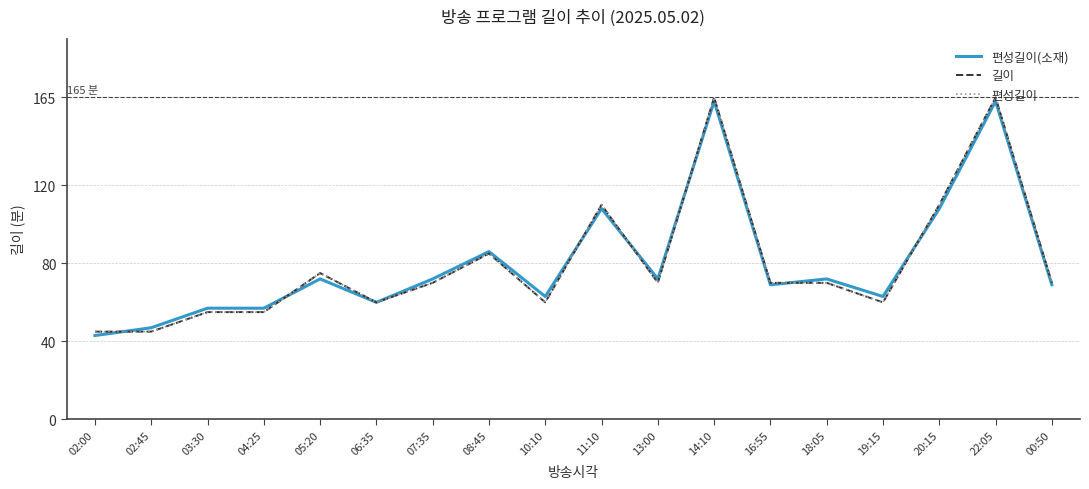

What is the spread (max minus min) of values at 16:55?

1